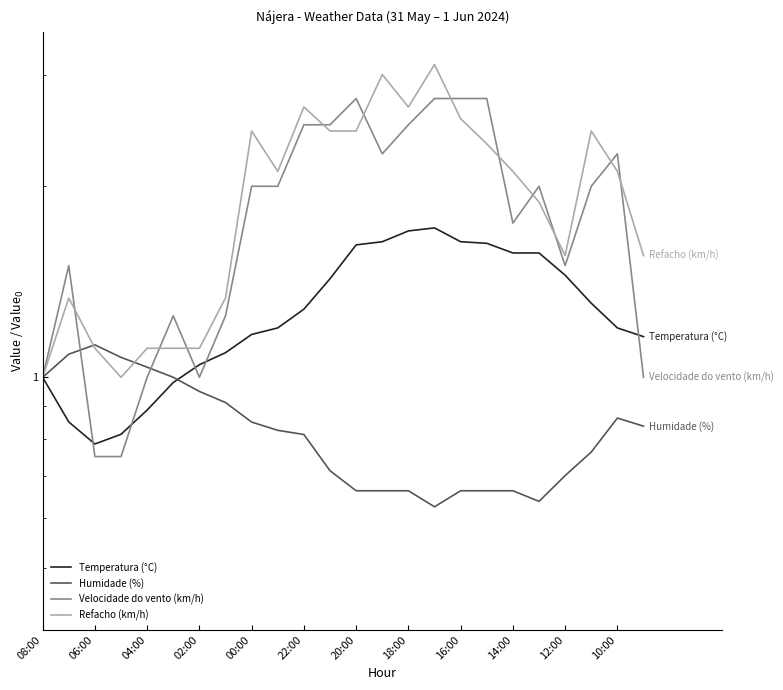

In Refacho (km/h), how many points are higher than both neighbors (excluding endpoints)?

6